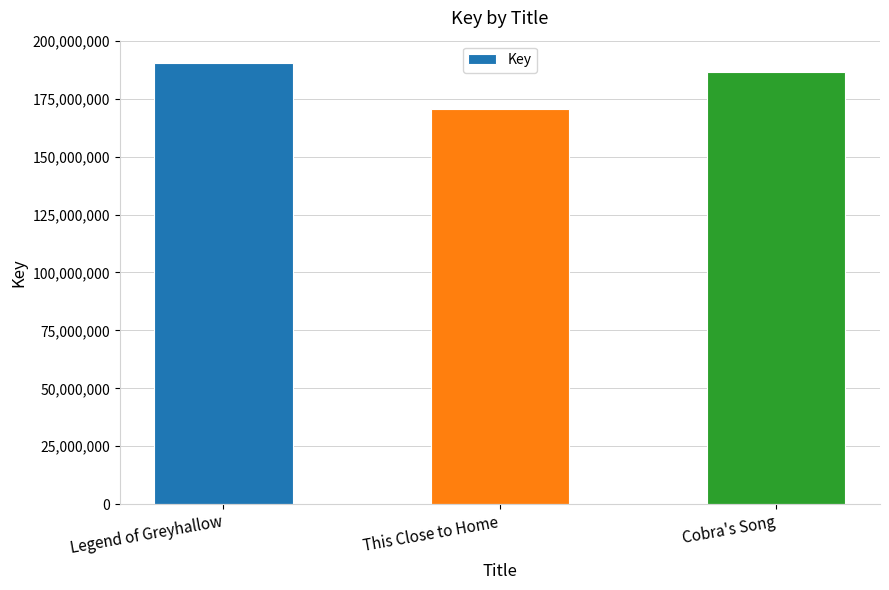

Which label corresponds to the smallest value in the chart?

This Close to Home